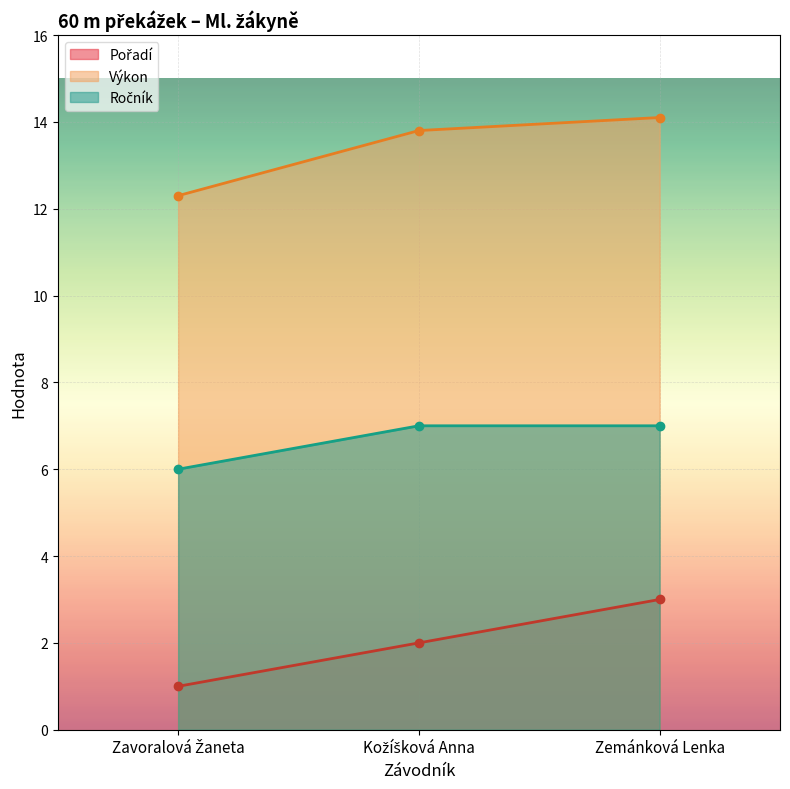

What is the spread (max minus min) of values at Kožíšková Anna?

11.8